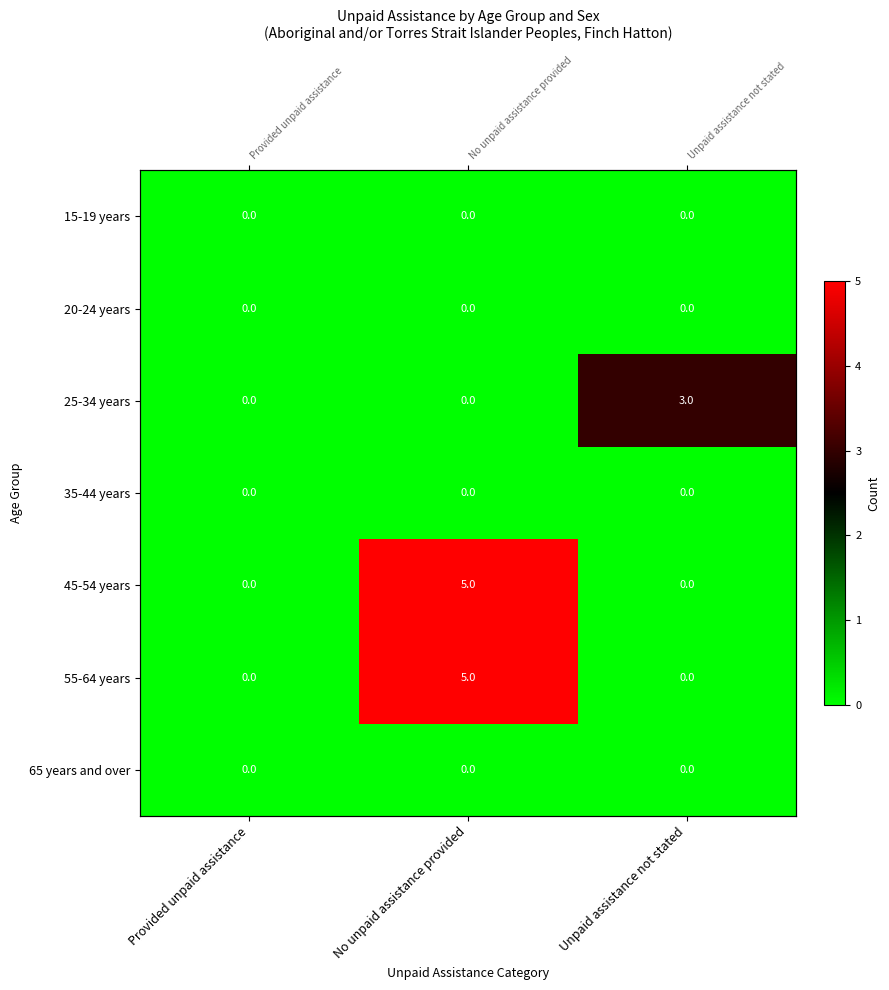

Rank the categories by 25-34 years value from highest to lowest.

Unpaid assistance not stated, Provided unpaid assistance, No unpaid assistance provided